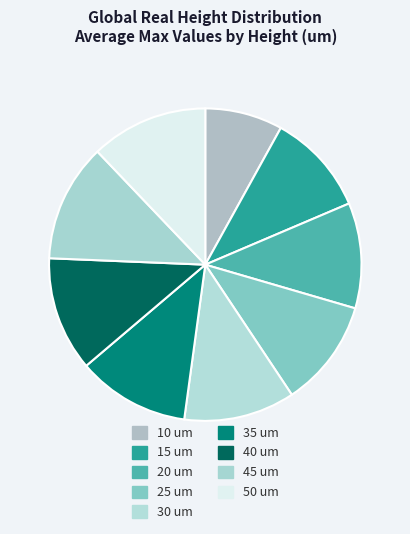

Rank the categories by value from highest to lowest.

45, 50, 40, 35, 30, 25, 20, 15, 10